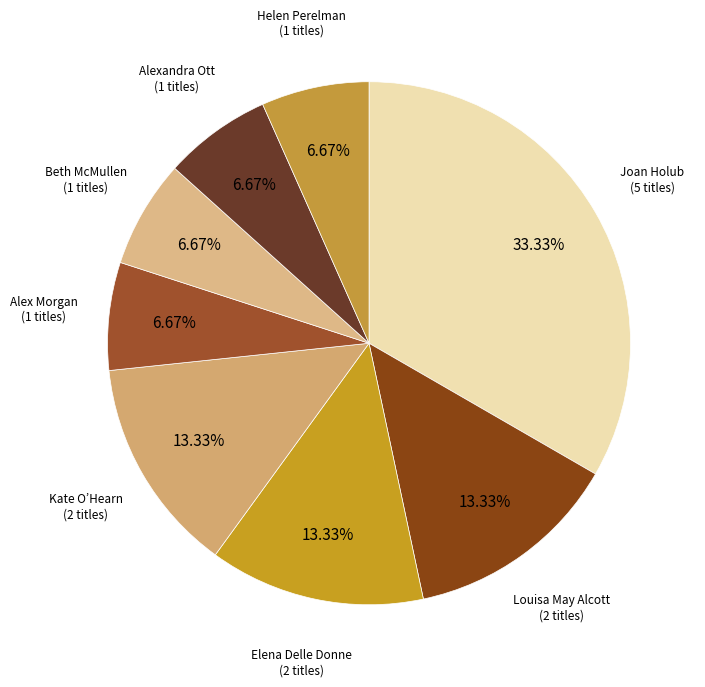

How many segments does this pie chart have?

8